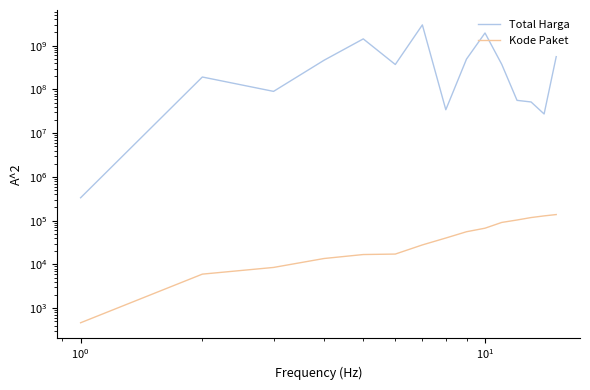

List the series in order of their peak value, highest first.

Total Harga, Kode Paket